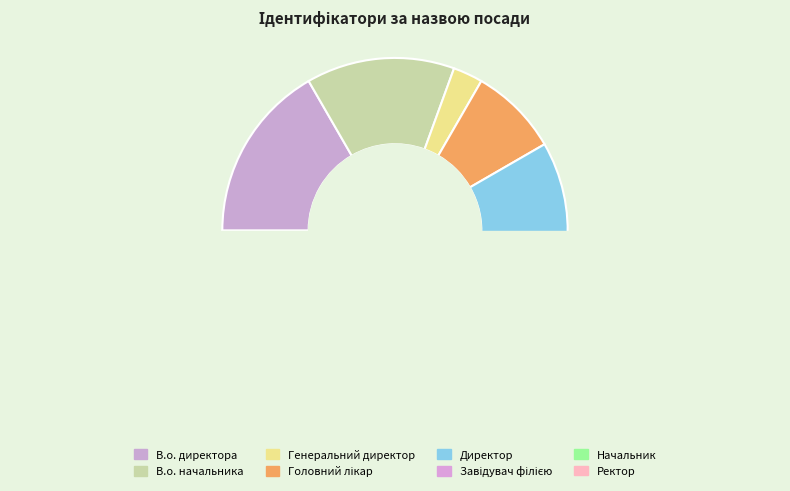

Which slice is the smallest?

Генеральний директор